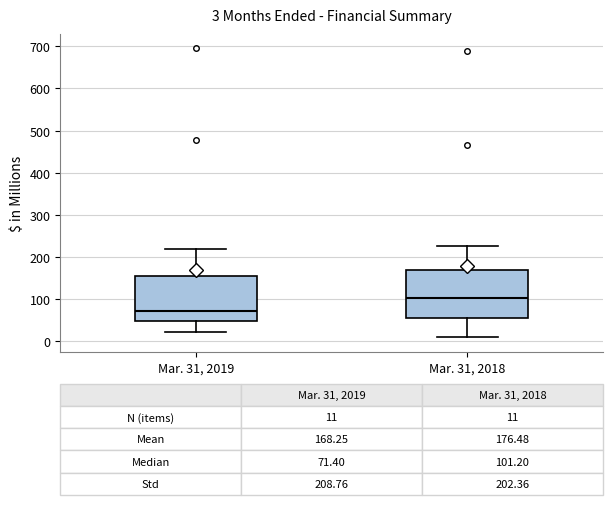

Which box has the highest median line?

Mar. 31, 2018